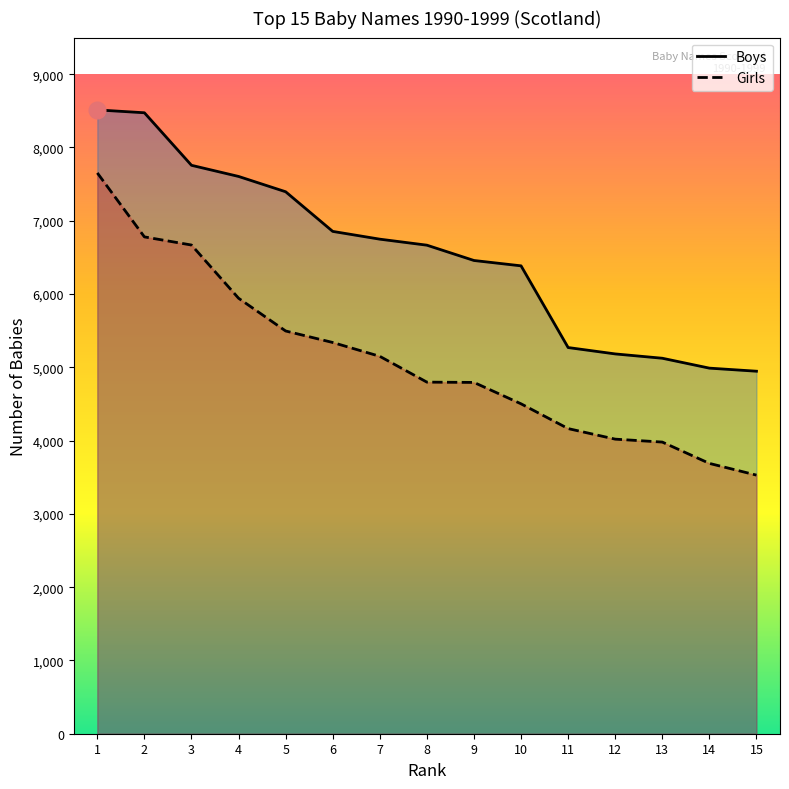

What value does the Girls series have at 3, to the nearest 100?

6700